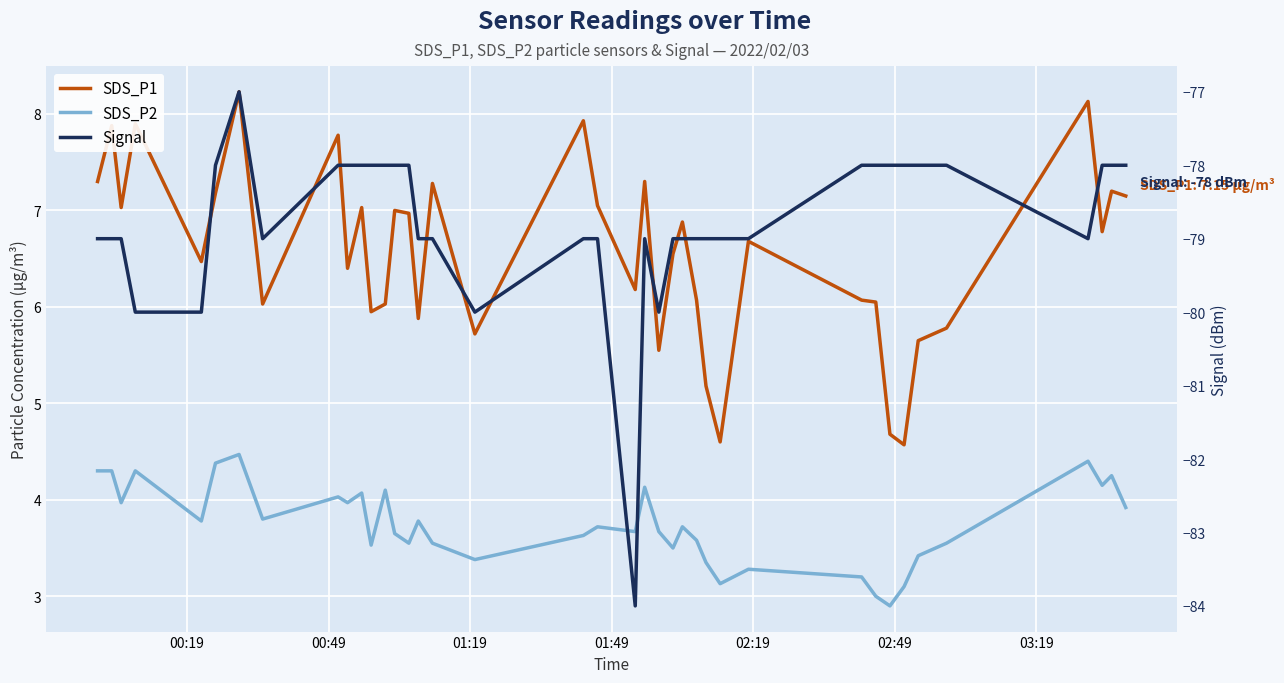

What is the difference between the second highest and second lowest values in the SDS_P2 series?

1.4